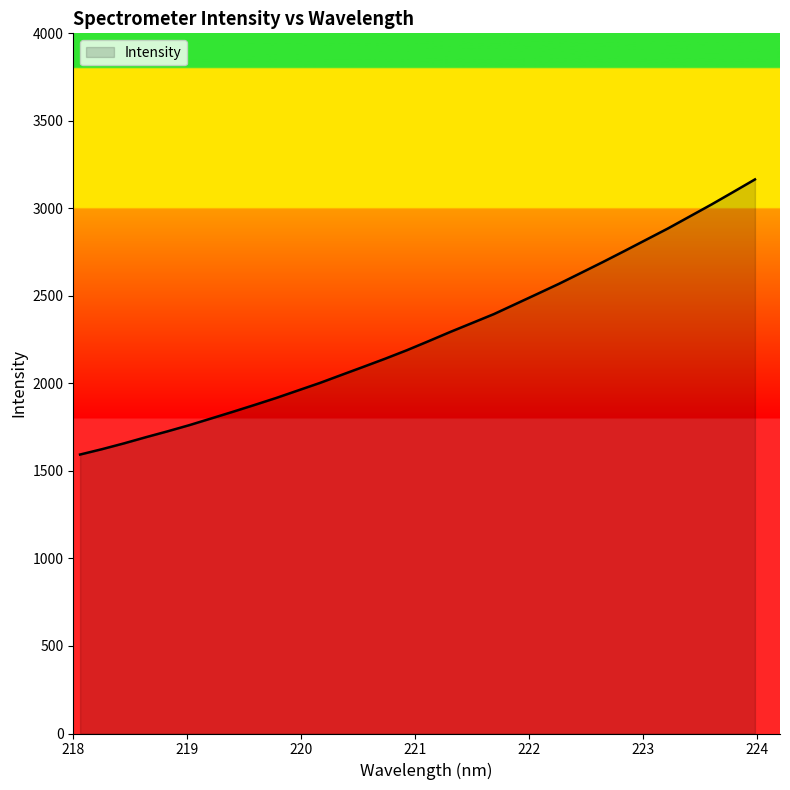

True or false: there are more than 0 points higher than both neighbors.

False